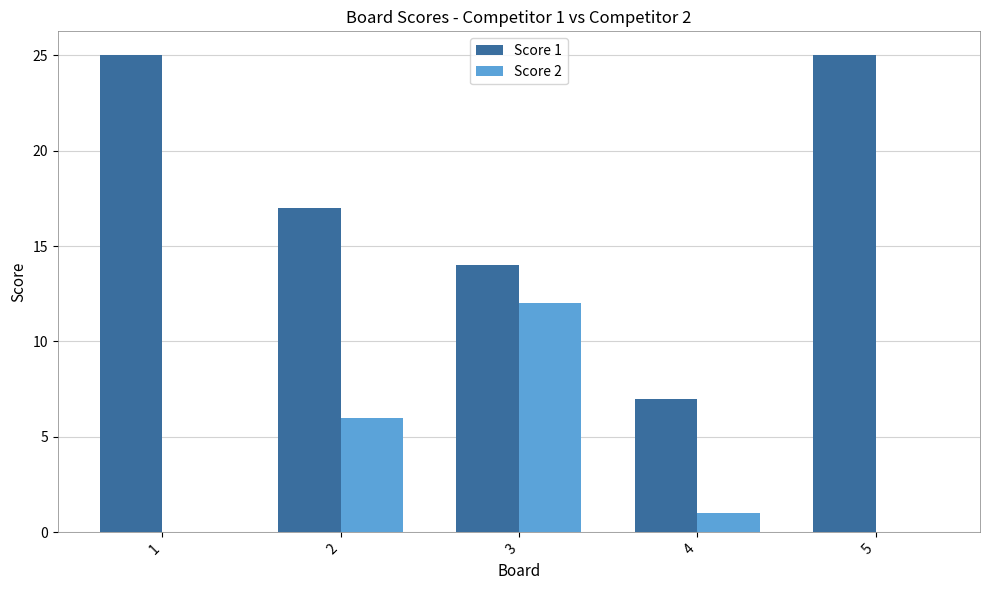

Are the bars horizontal?

No